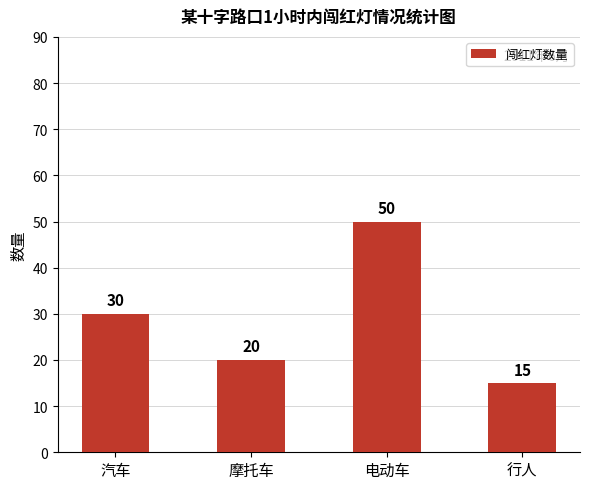

Reading left to right, list all the values displayed in this chart.

30	20	50	15